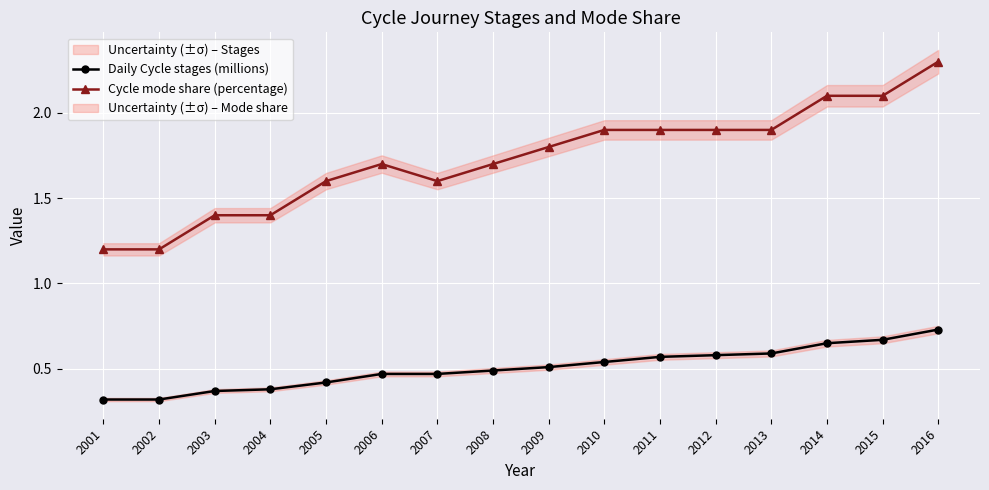

What is the value of the Cycle mode share (percentage) point at the 2nd from the left?

1.2